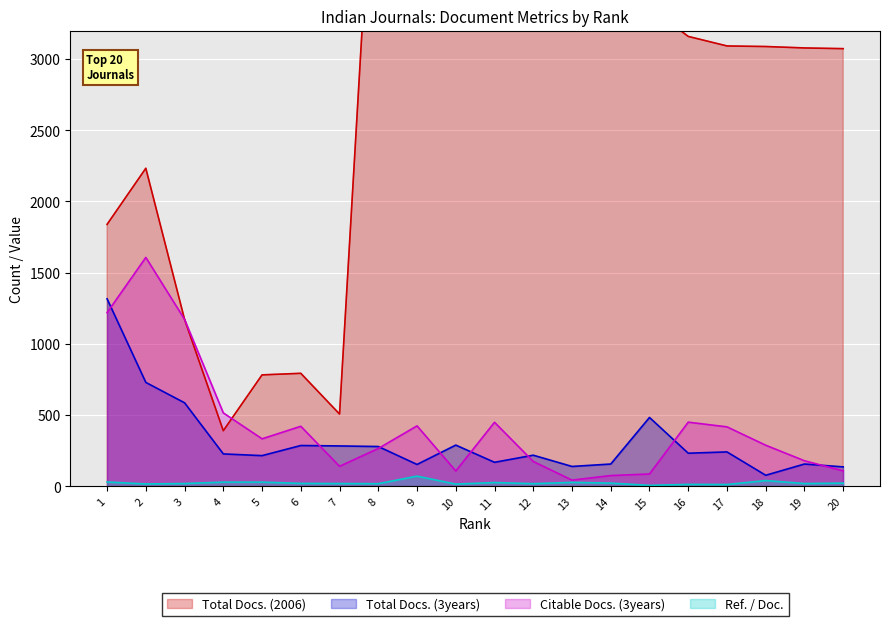

How many interior local peaks does the Total Docs. (3years) series have?

6